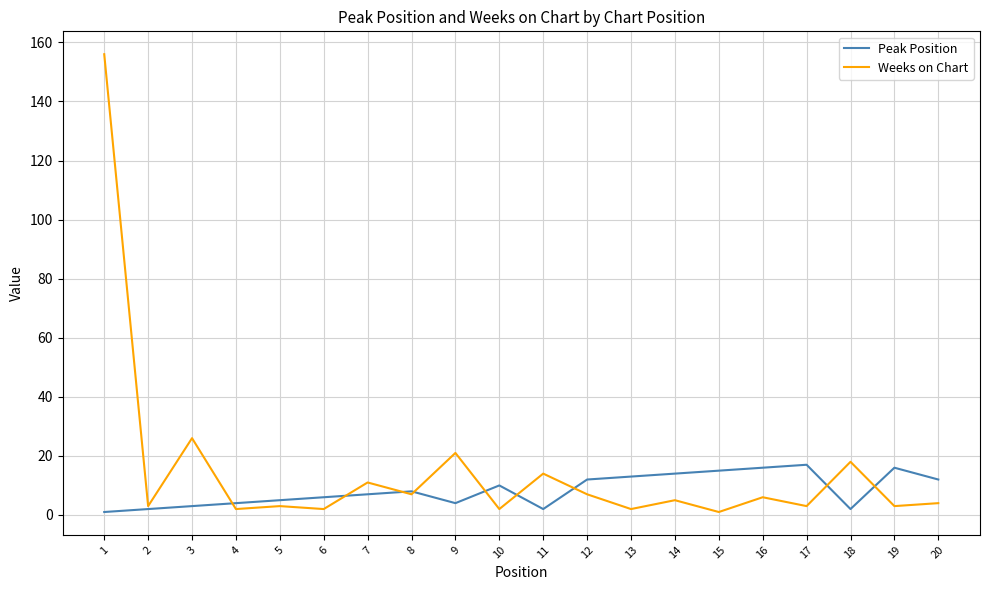

Count the number of categories in the chart.

20